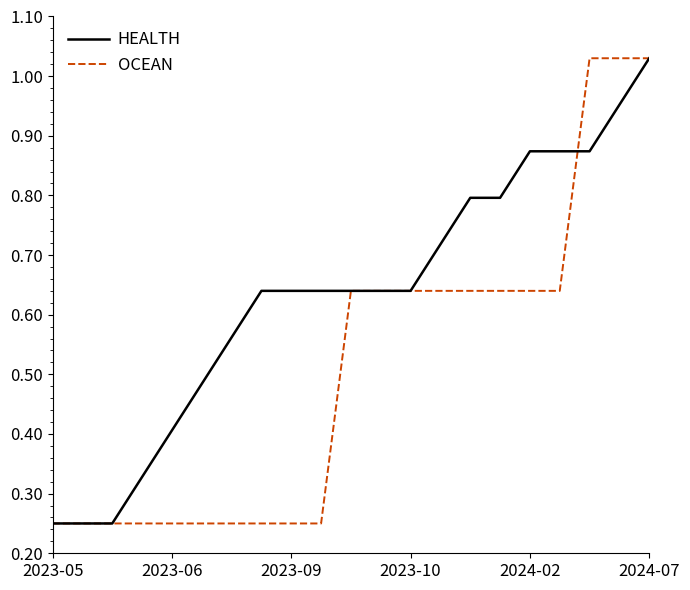

Which series has the largest total across all categories?

HEALTH